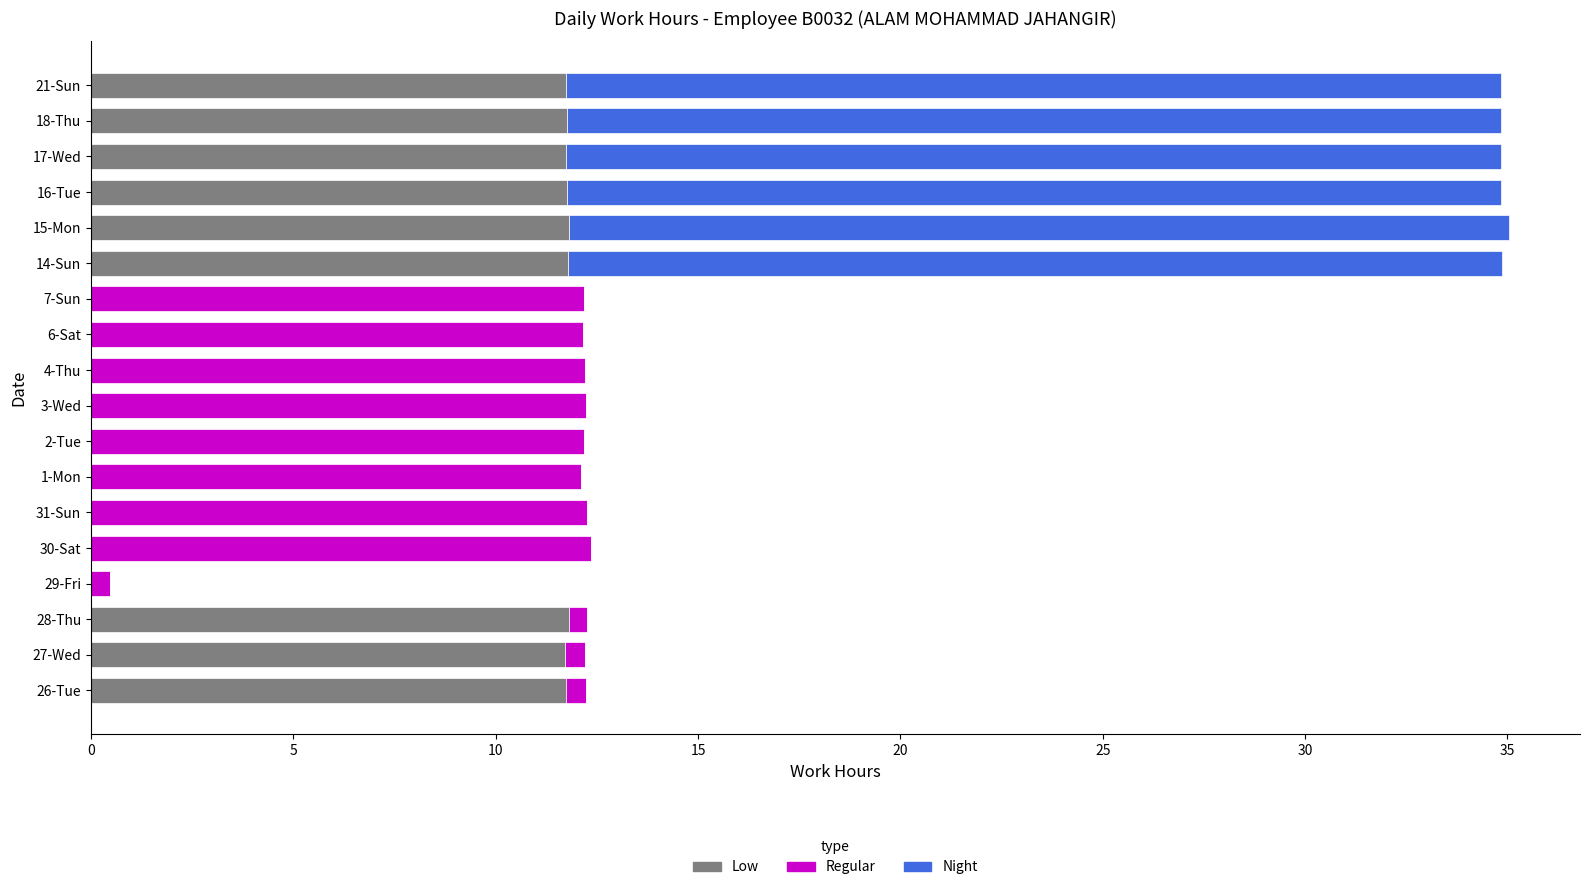

List the series in order of their overall mean, lowest first.

Regular, Low, Night